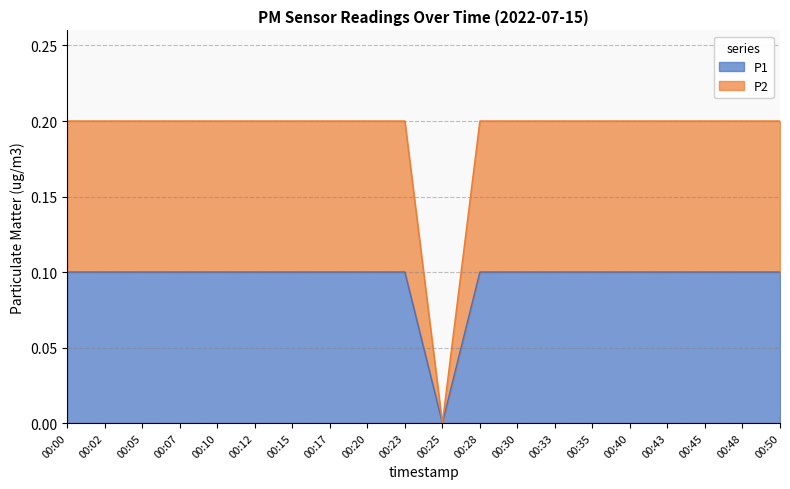

True or false: P1 and P2 cross at least once.

False